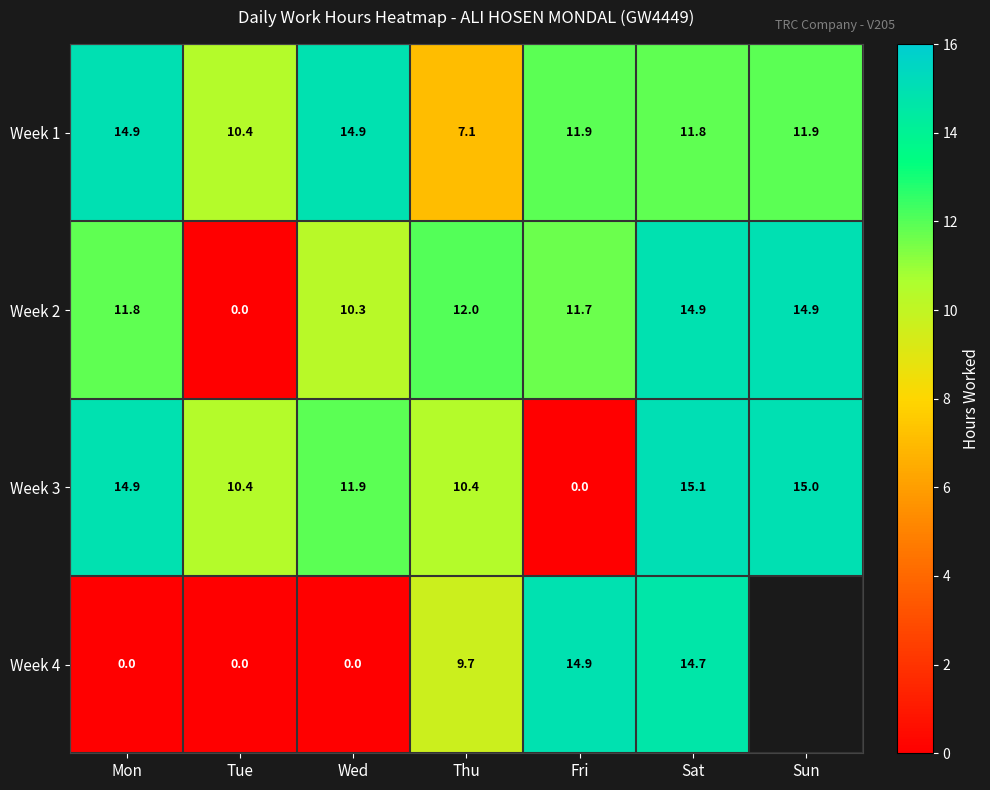

How many distinct data groups are displayed?

4